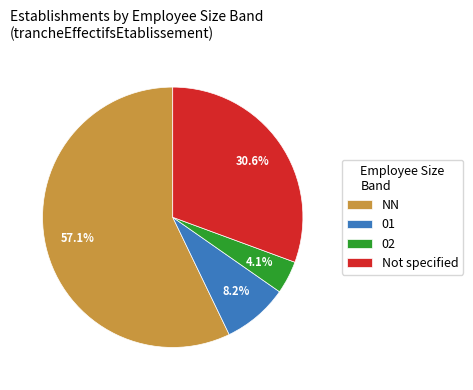

Between 01 and Not specified, which is larger?

Not specified